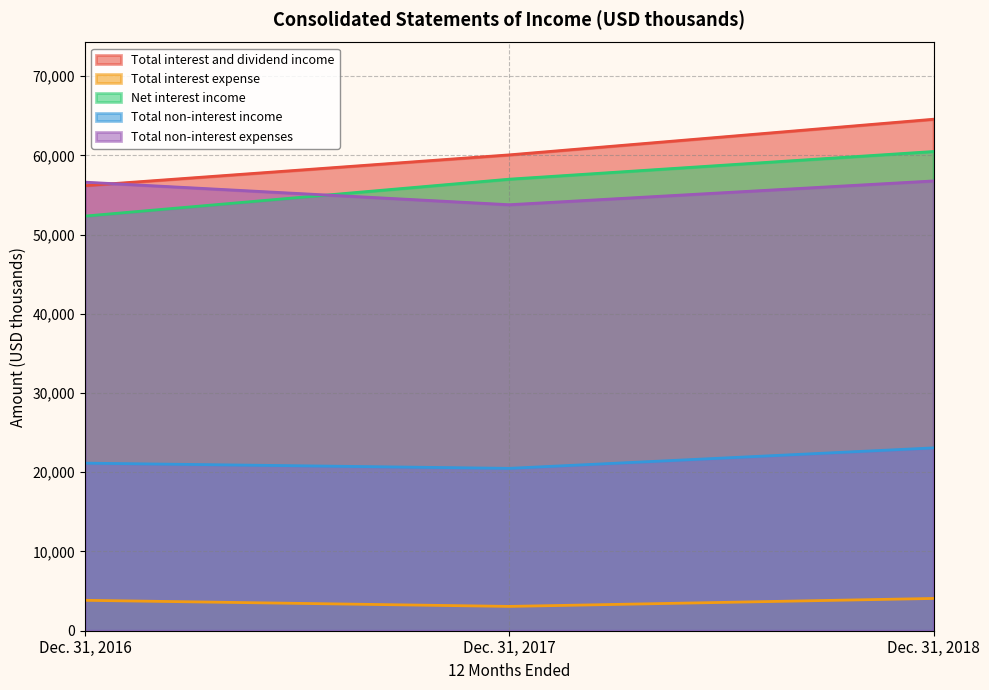

At which category is the sum across all series the highest?

Dec. 31, 2018